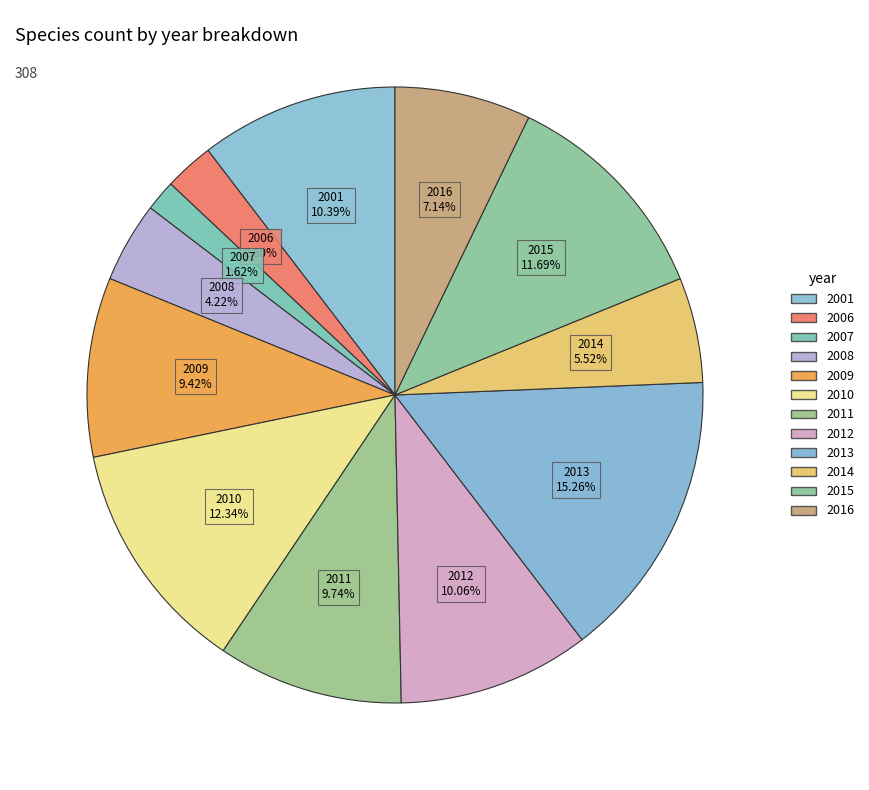

Rank the categories by value from lowest to highest.

2007, 2006, 2008, 2014, 2016, 2009, 2011, 2012, 2001, 2015, 2010, 2013